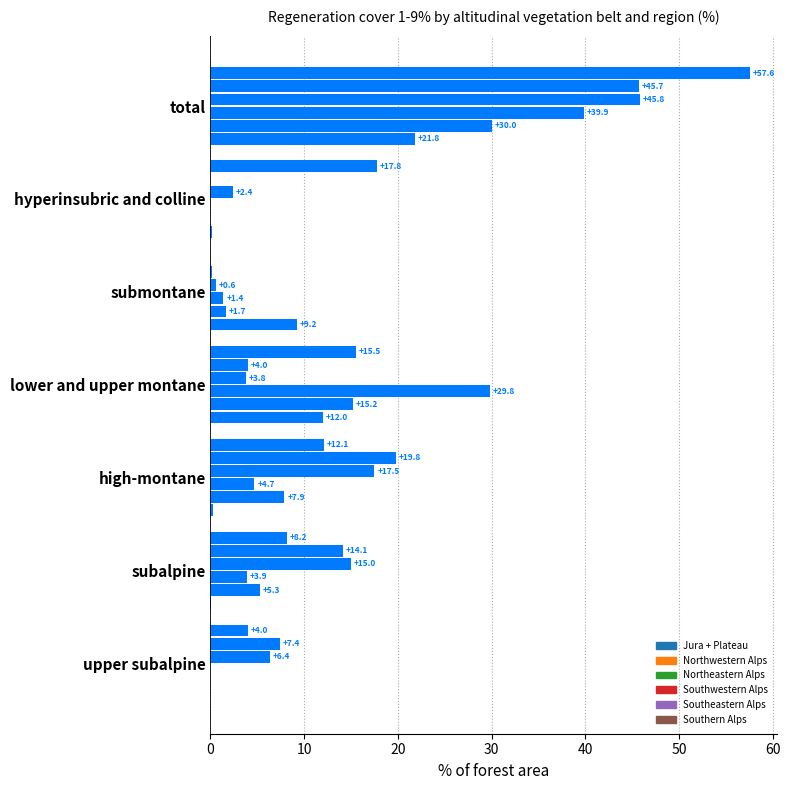

Reading right to left, extract all data points from this chart.

Jura + Plateau: 21.8	0.2	9.2	12.0	0.3	0.1	0.0
Northwestern Alps: 30.0	0.0	1.7	15.2	7.9	5.3	0.0
Northeastern Alps: 39.9	0.0	1.4	29.8	4.7	3.9	0.0
Southwestern Alps: 45.8	2.4	0.6	3.8	17.5	15.0	6.4
Southeastern Alps: 45.7	0.0	0.2	4.0	19.8	14.1	7.4
Southern Alps: 57.6	17.8	0.0	15.5	12.1	8.2	4.0